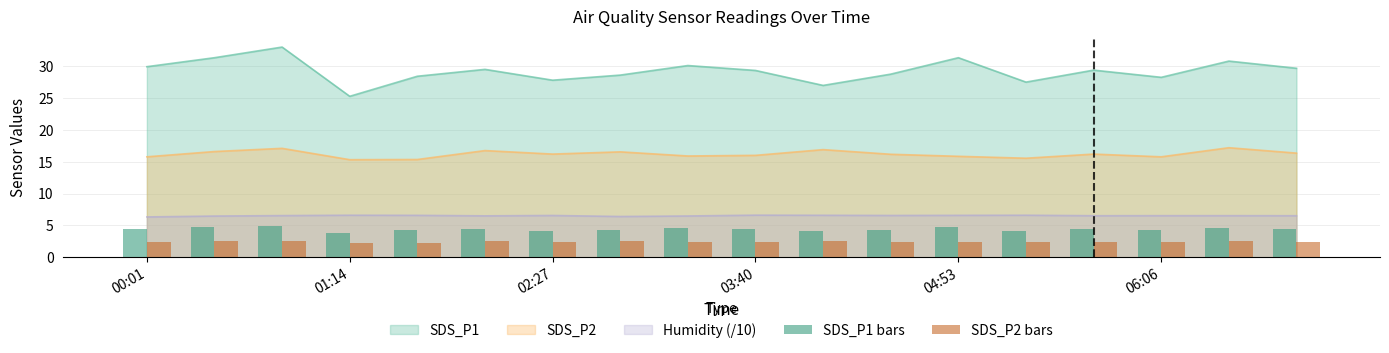

What is the highest value of the Humidity (/10) series?

6.6